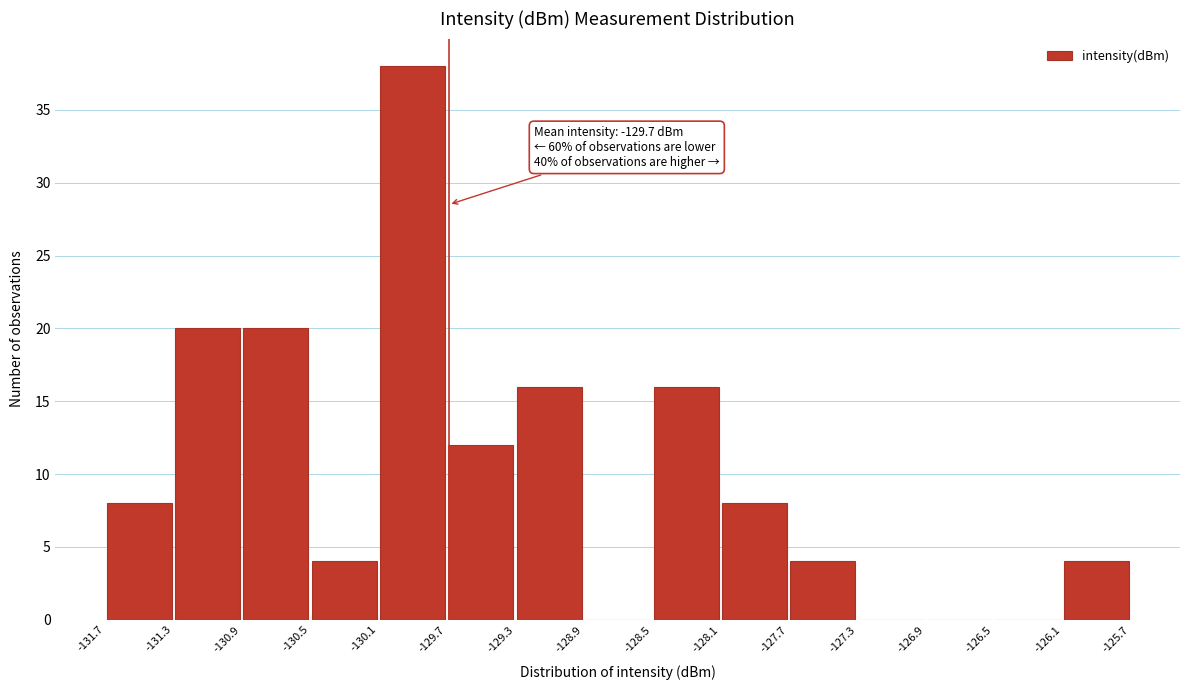

Which range on the x-axis has the tallest bar?

-130.1 to -129.7